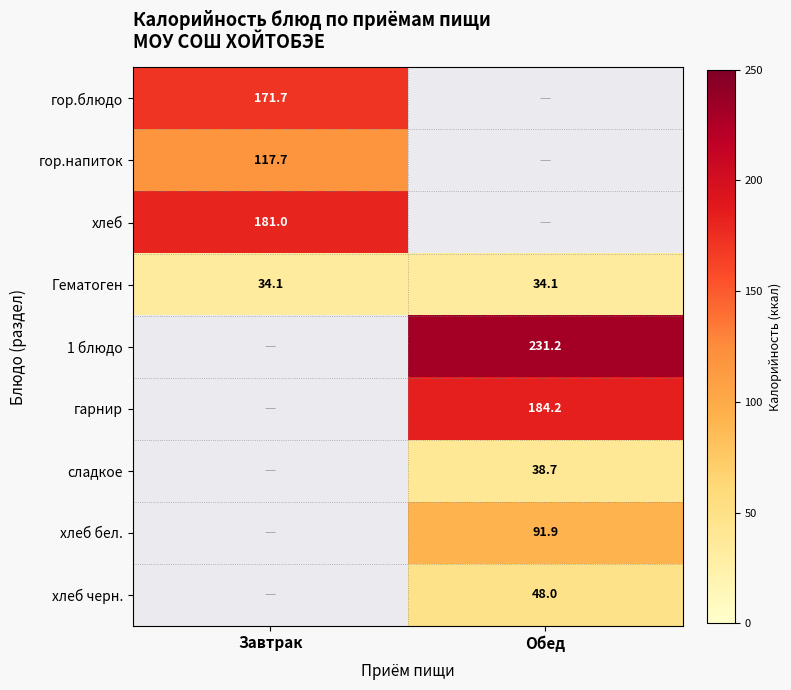

The 1 блюдо series shows 315.4 at Обед. True or false?

False